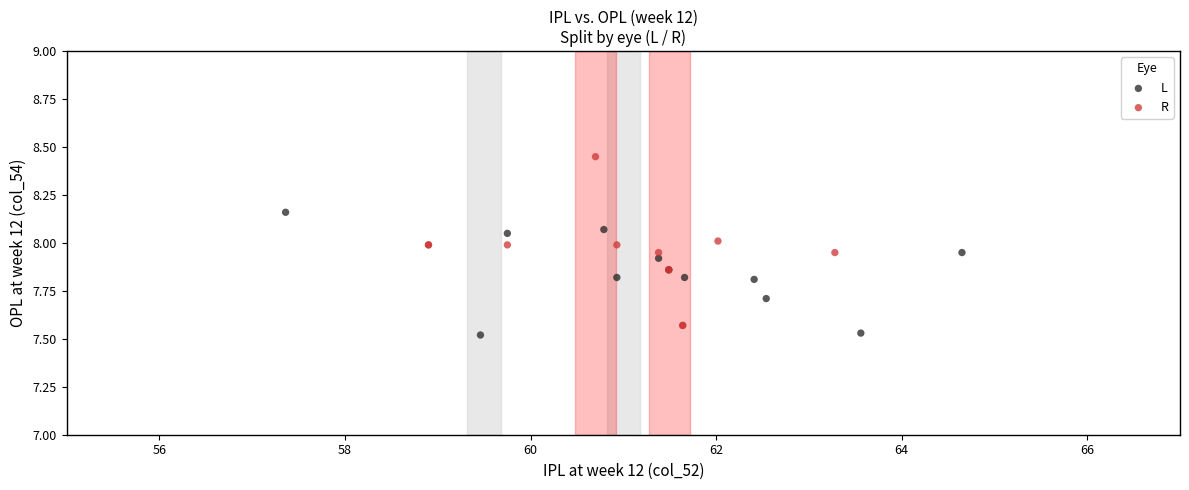

Which series reaches the maximum Y coordinate?

R